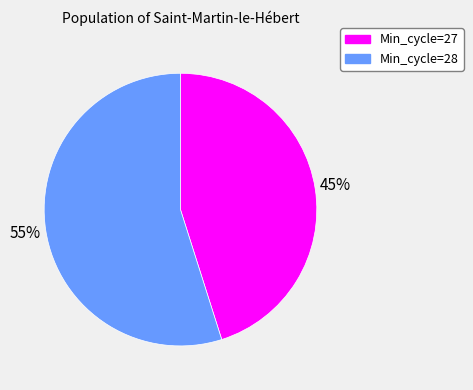

Do Min_cycle=28 and Min_cycle=27 together represent more than half of the pie?

Yes